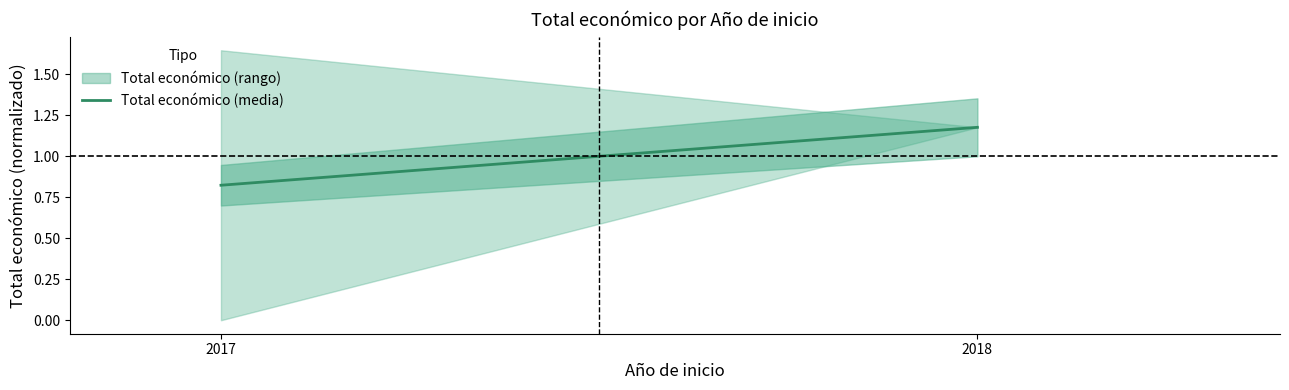

List the labels in order of value, largest first.

2018, 2017